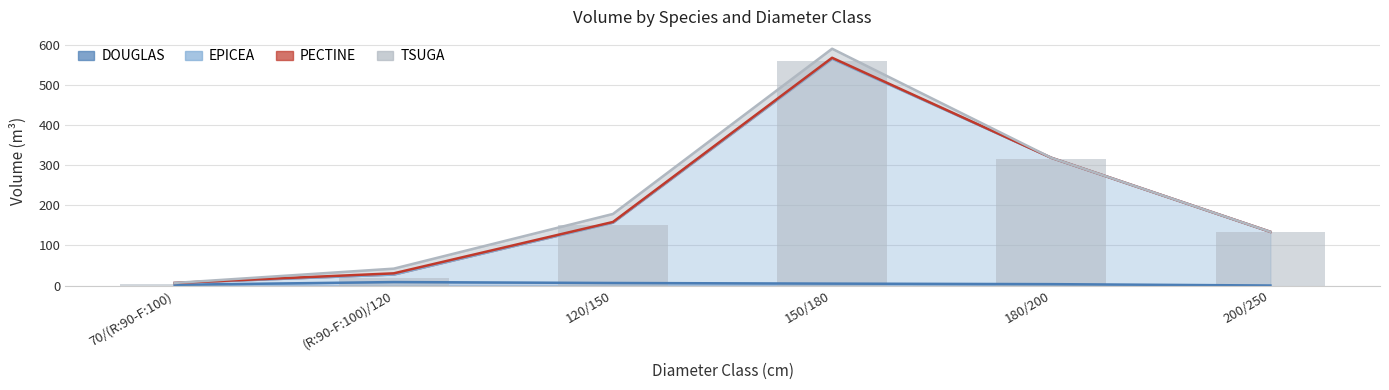

What is the difference between the DOUGLAS values at 120/150 and 70/(R:90-F:100)?

4.5